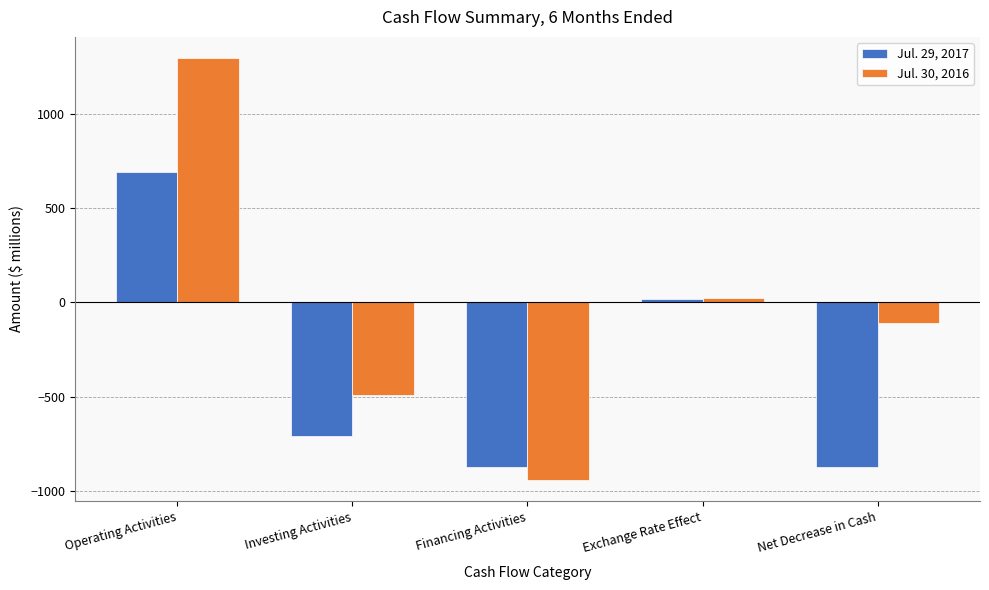

How many groups of bars are there?

5